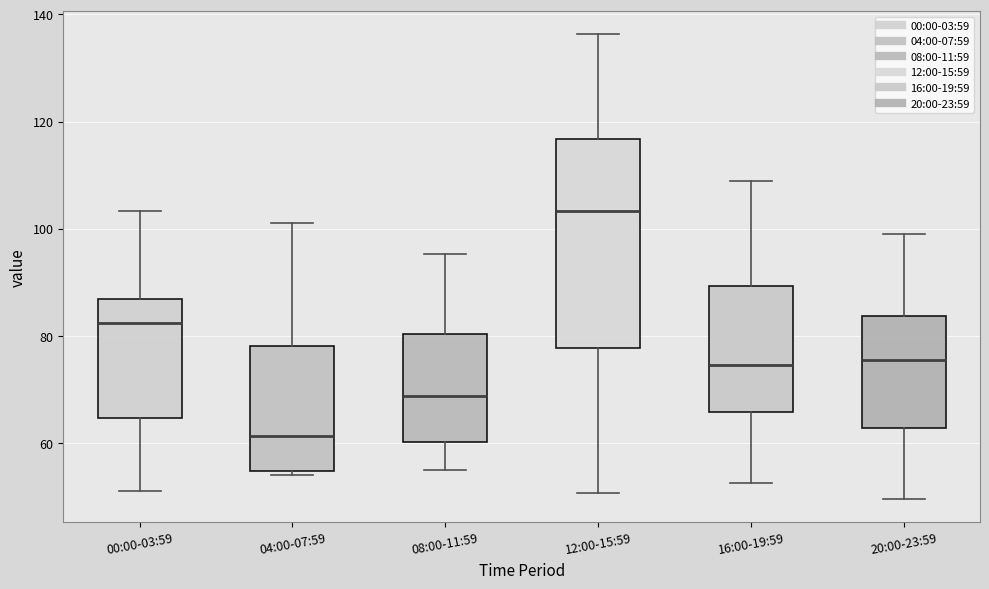

Which box's median line is the highest?

12:00-15:59